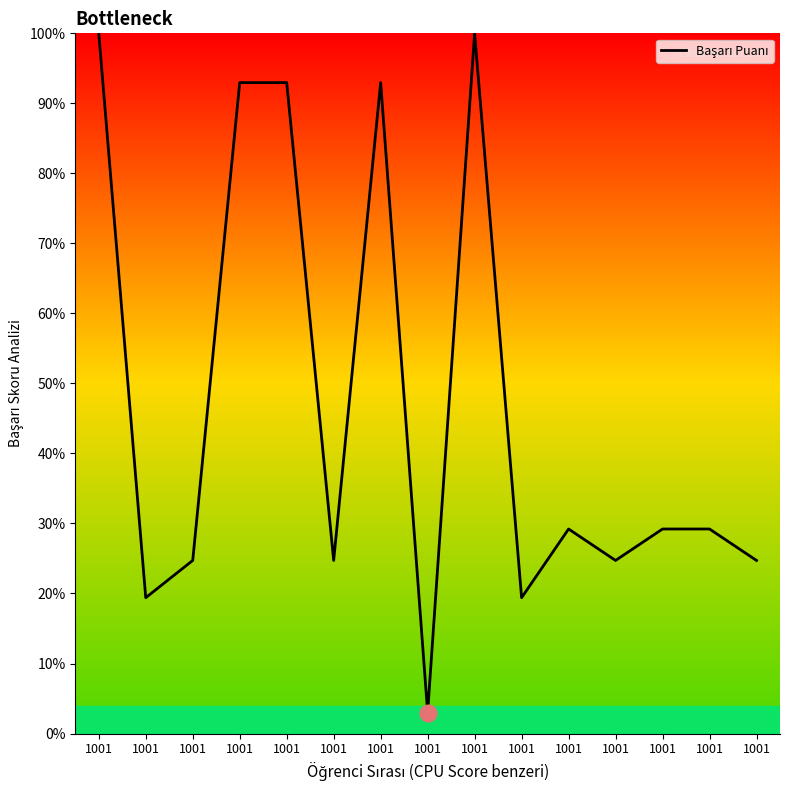

True or false: the data shows 7.4 at 1001.

False